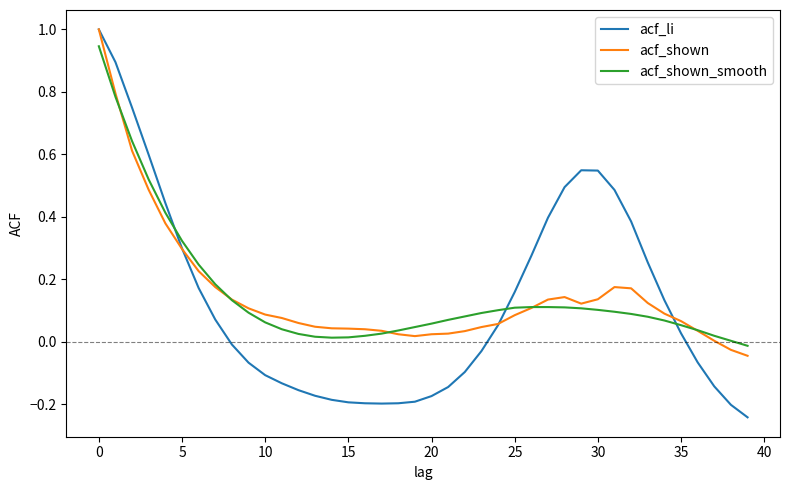

What is the highest value of the acf_shown series?

1.0